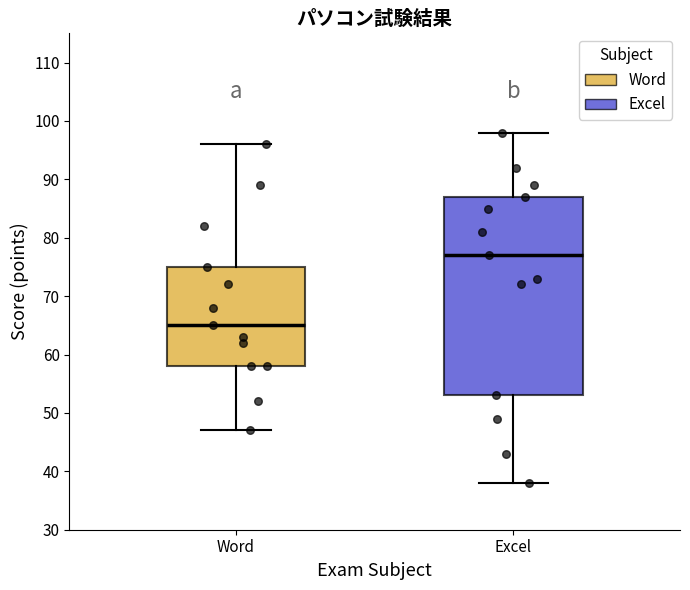

Reading left to right, read every box against the y-axis: the position of its median line, the range the box covers, and the ends of its whiskers. The values are not printed on the chart, so give them approximately, as read against the axis.

Word: median 65, box 58 to 75, whiskers 47 to 96
Excel: median 77, box 53 to 87, whiskers 38 to 98